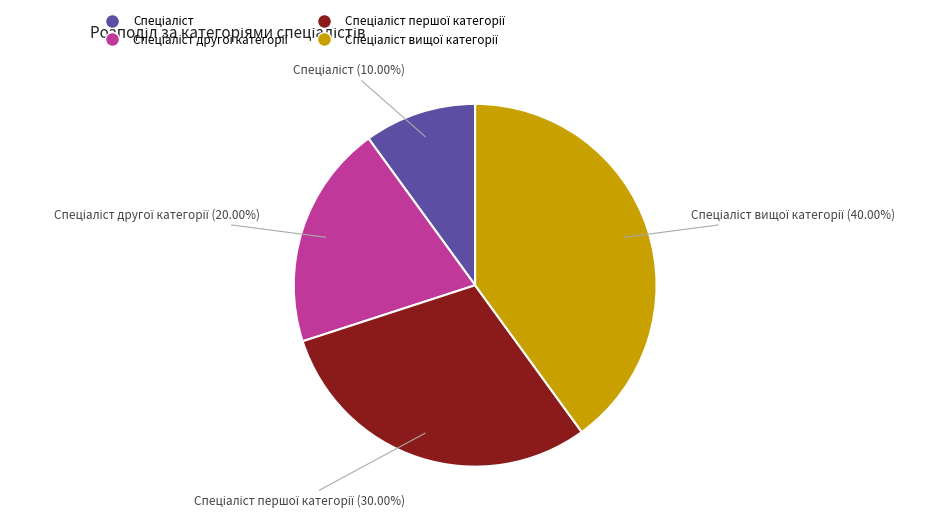

Is there any slice that represents more than half of the pie?

No